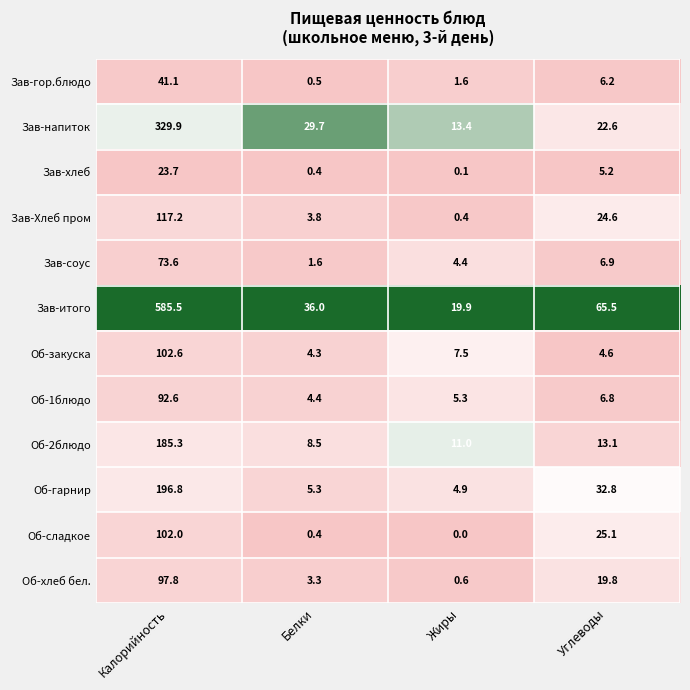

What is the greatest value displayed?

585.5